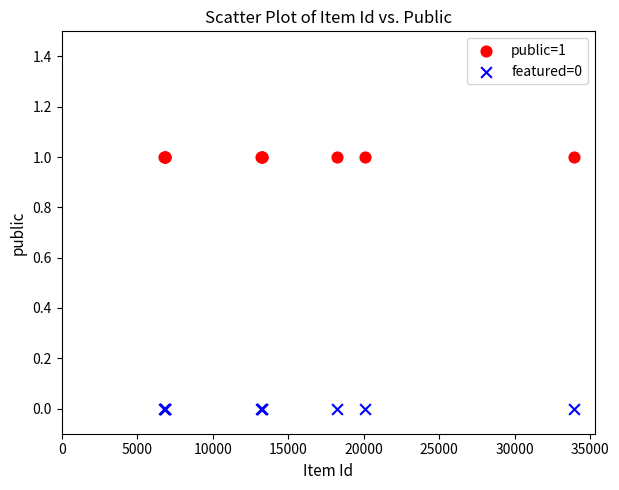

Which series reaches the minimum Y coordinate?

featured=0